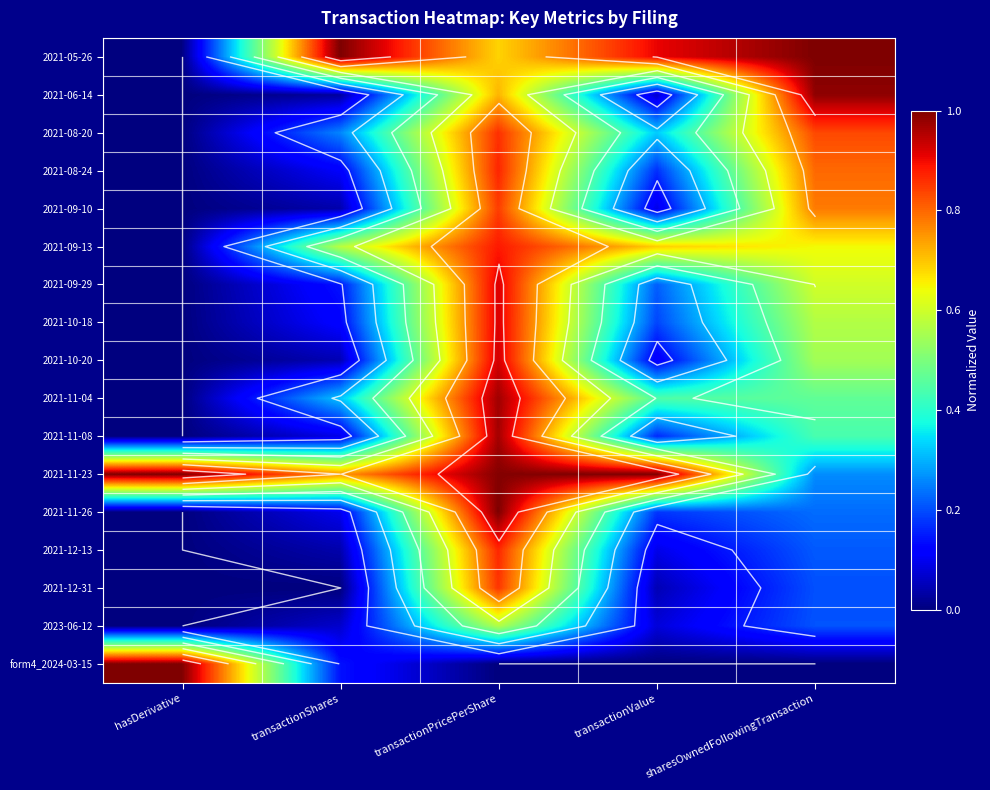

Rank the series at transactionValue from lowest to highest value.

form4_2024-03-15, 2021-12-31, 2021-06-14, 2023-06-12, 2021-09-10, 2021-12-13, 2021-10-20, 2021-11-08, 2021-08-24, 2021-11-26, 2021-10-18, 2021-09-29, 2021-08-20, 2021-11-04, 2021-09-13, 2021-05-26, 2021-11-23